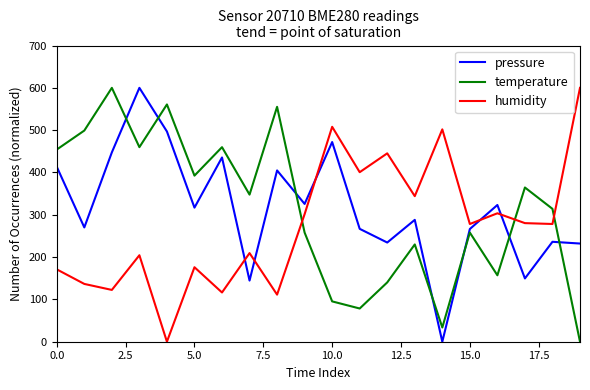

True or false: humidity has more than 0 interior local peaks.

True